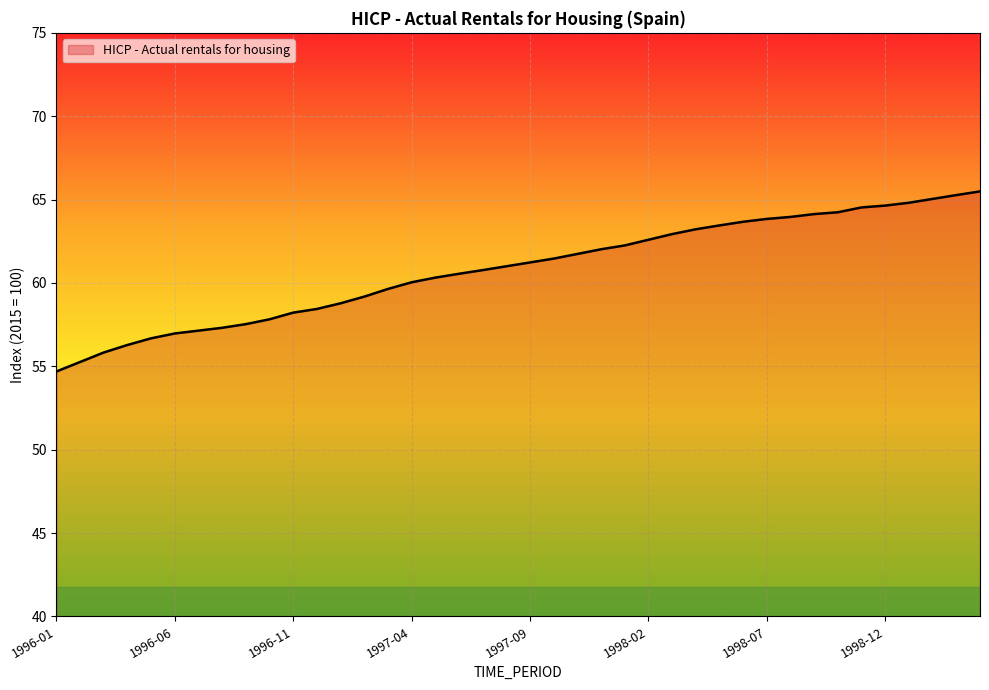

What is the smallest value displayed?

54.7